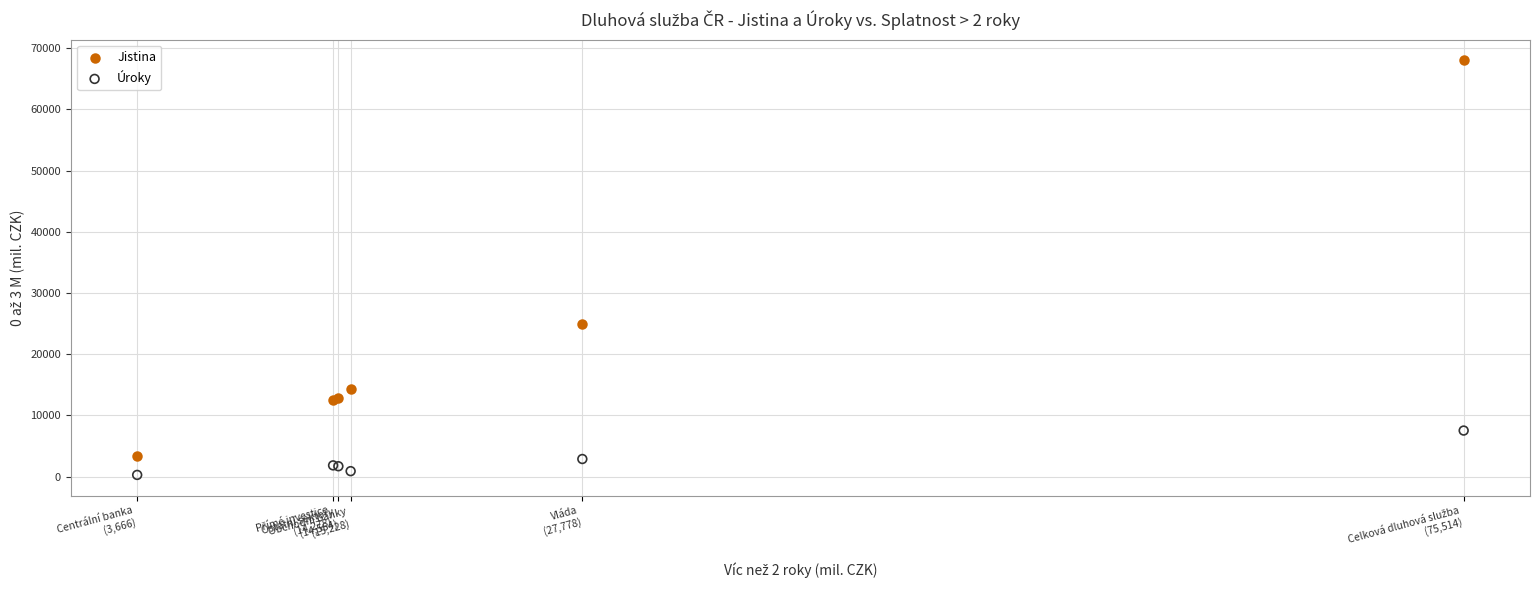

Which series contains the highest Y value?

Jistina